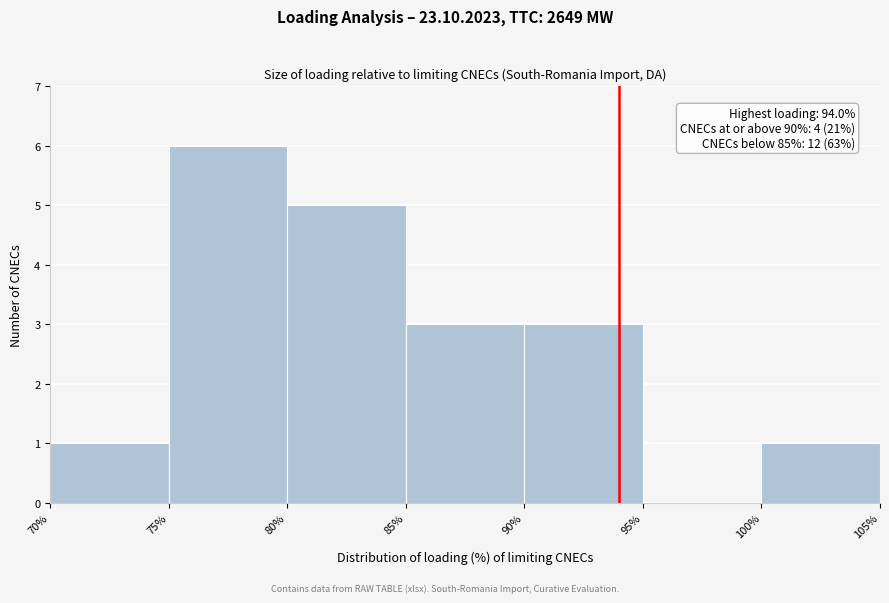

Over which range of the x-axis is the bar tallest?

75% to 80%